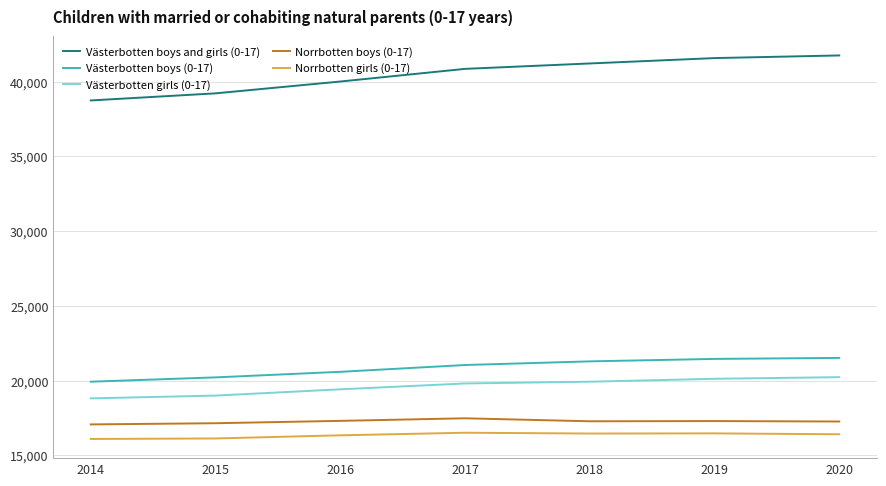

What is the maximum value shown in the chart?

41758